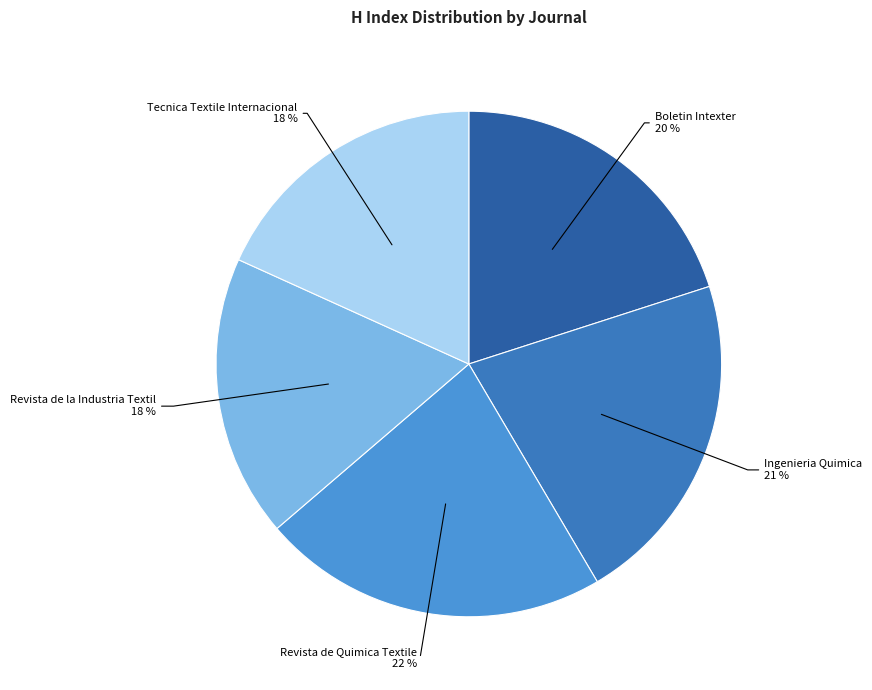

Is it true that Boletin Intexter is 26% of the pie?

False